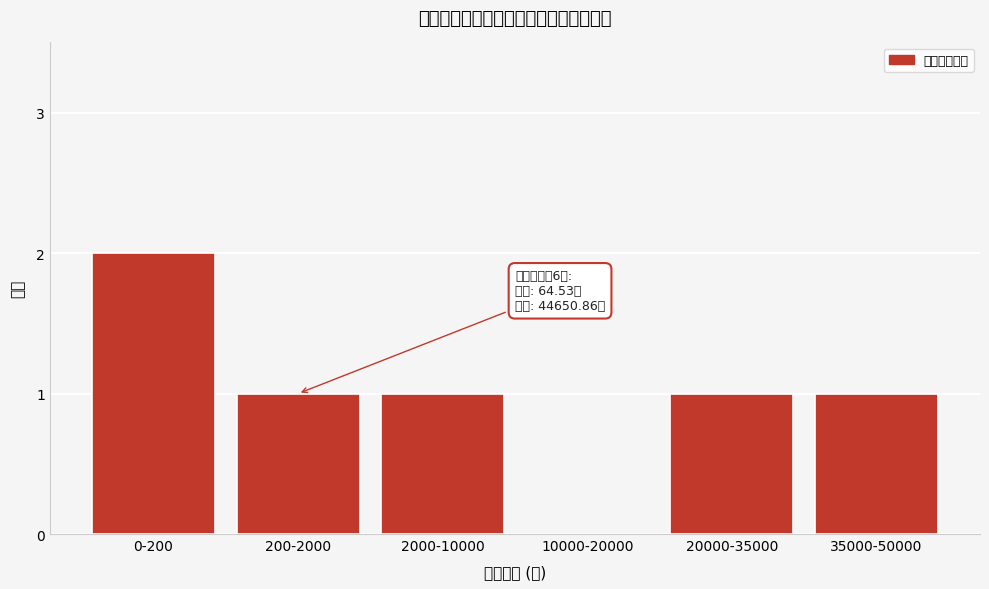

Reading left to right, what are all the values shown in this chart?

0-200=2	200-2000=1	2000-10000=1	10000-20000=0	20000-35000=1	35000-50000=1